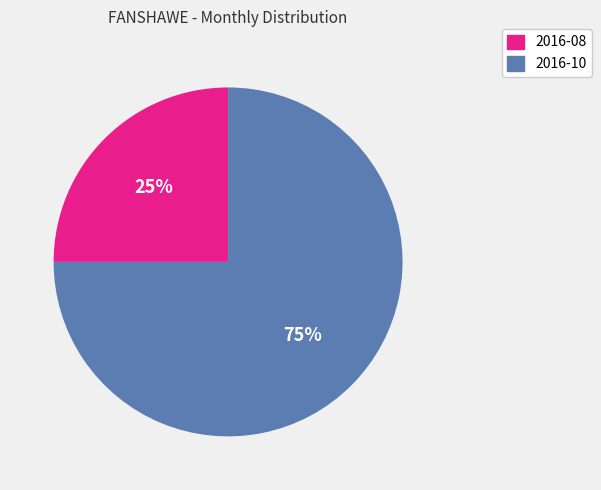

Is there any slice that represents more than half of the pie?

Yes